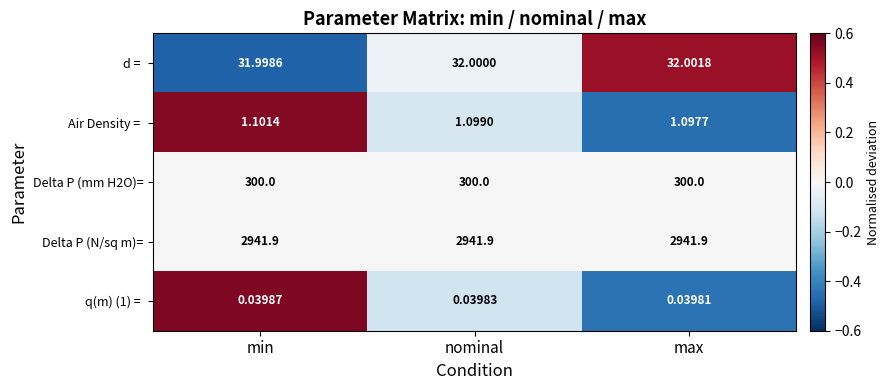

Which series has the largest total across all categories?

Delta P (N/sq m)=